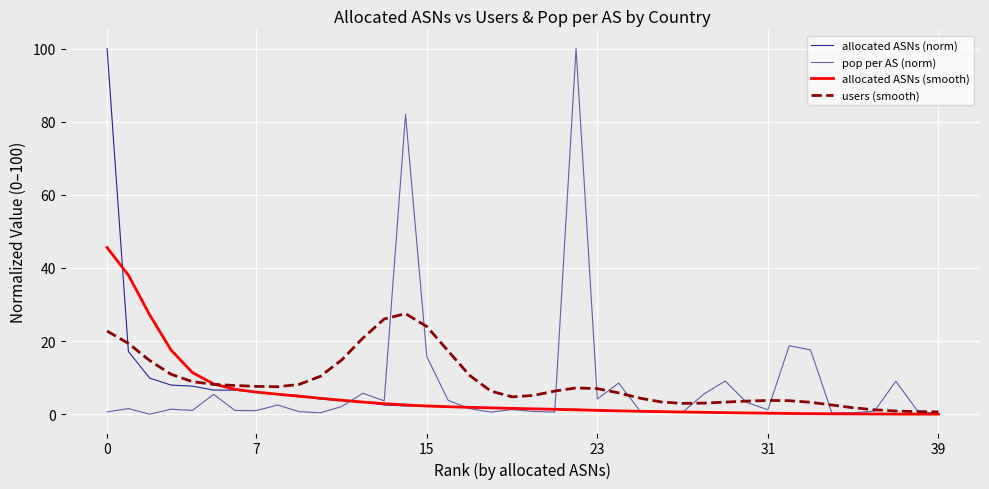

How many lines are shown in the chart?

4